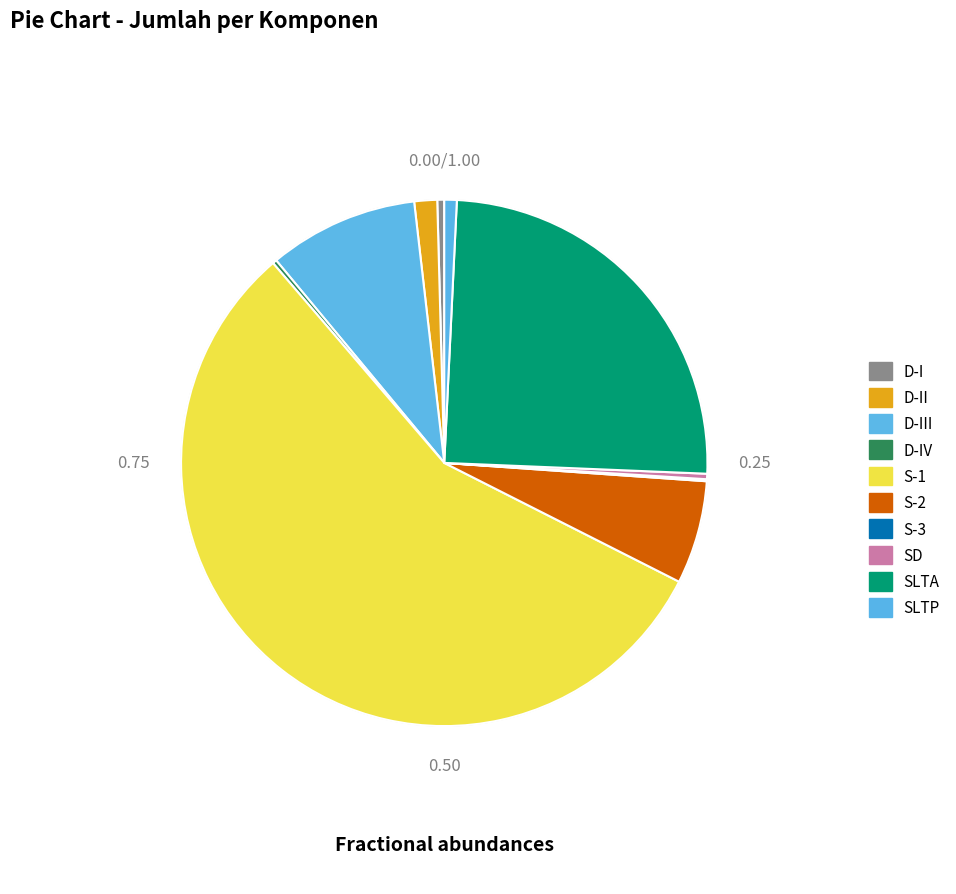

Is the sum of D-IV and SD greater than half?

No